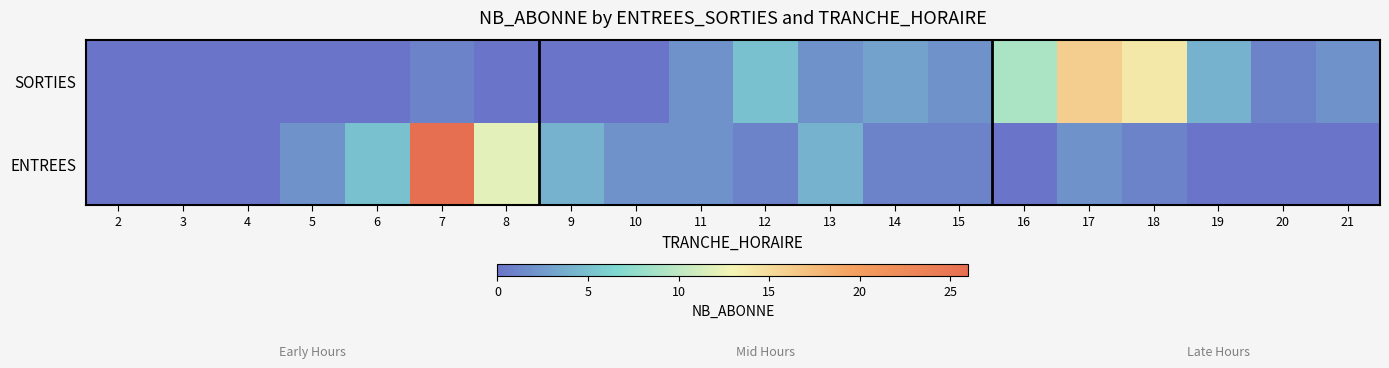

At which category is the sum across all series the highest?

7